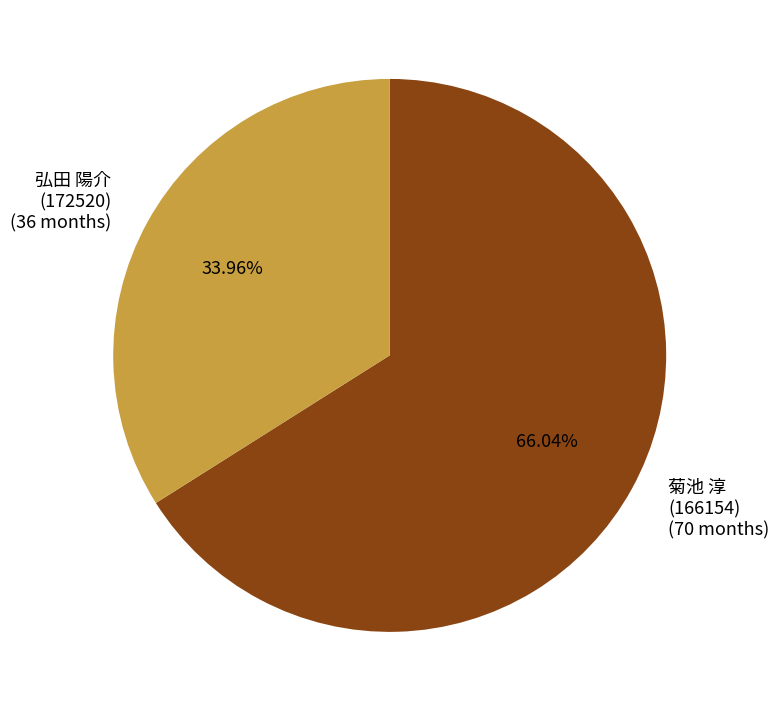

Which category has the biggest portion of the pie?

菊池 淳